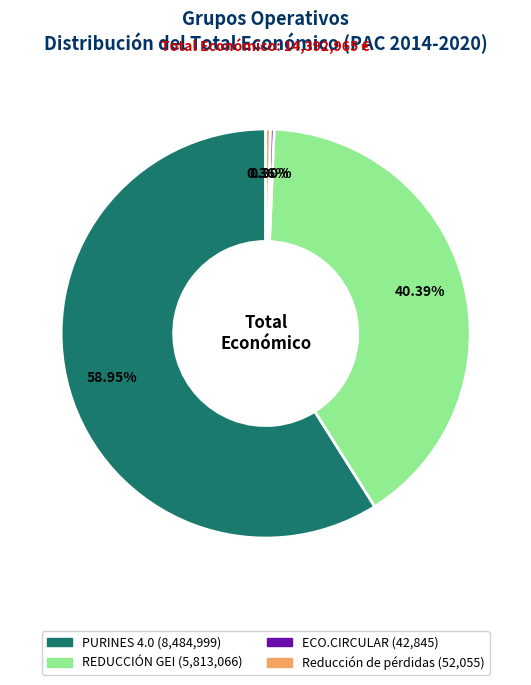

Which category has the biggest portion of the pie?

PURINES 4.0